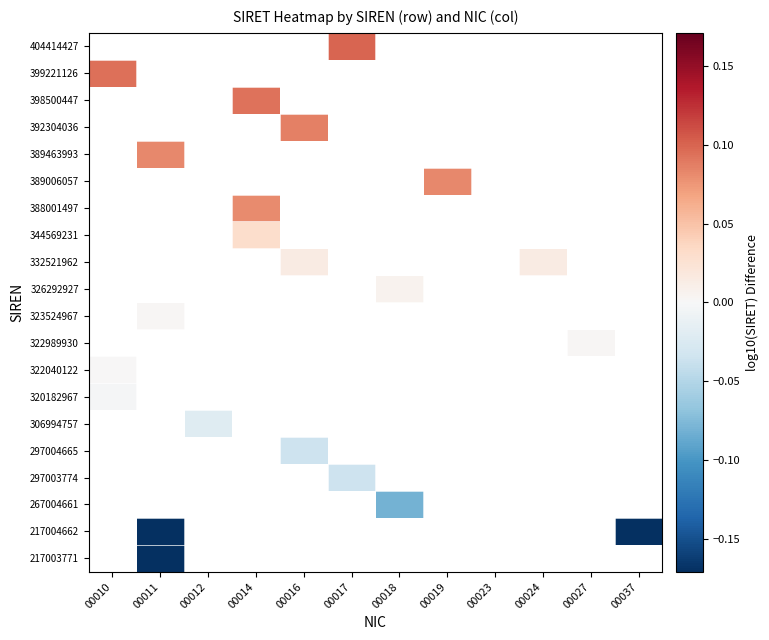

Is the value of 322040122 at 00010 greater than the value of 389006057 at 00012?

No